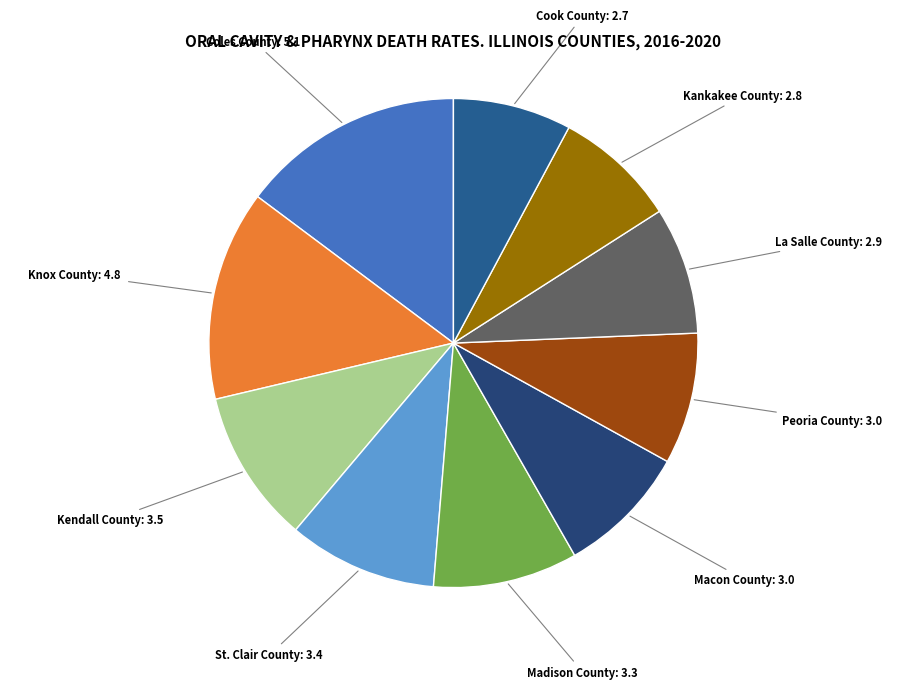

Is there any slice that represents more than half of the pie?

No